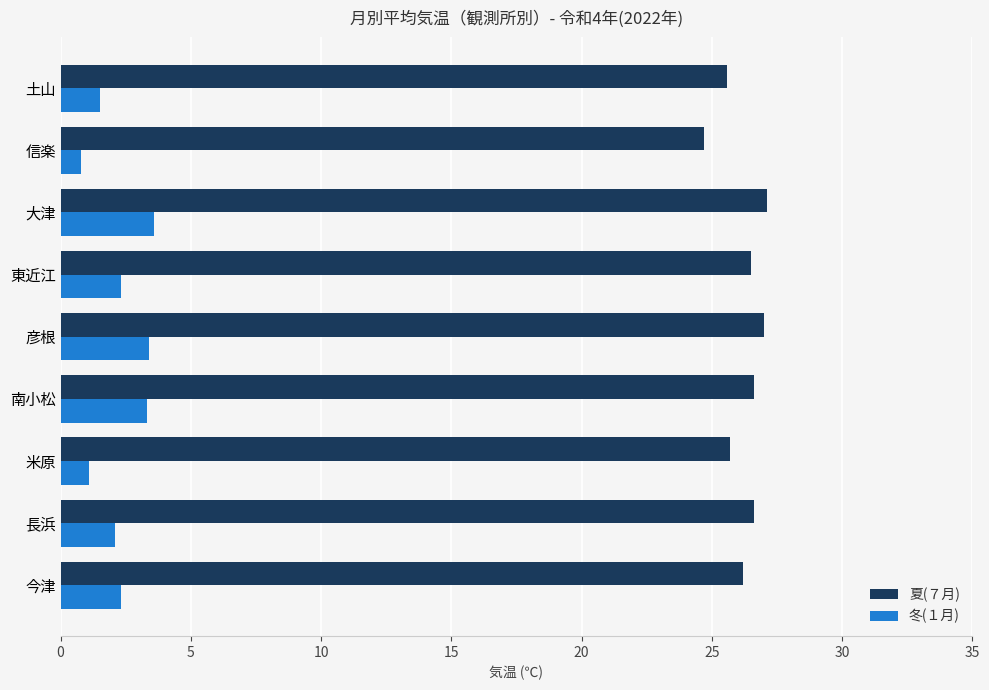

Which series has the largest total across all categories?

夏(７月)